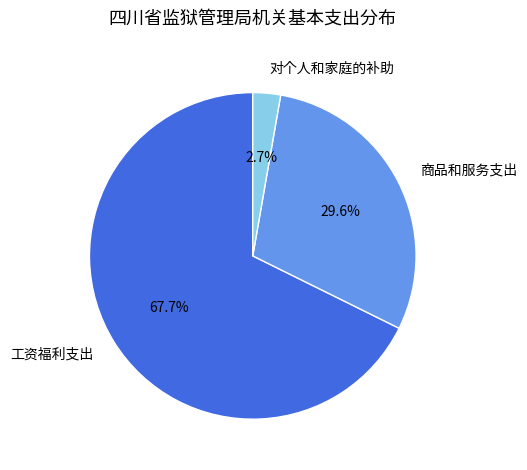

Which has a higher value, 工资福利支出 or 商品和服务支出?

工资福利支出